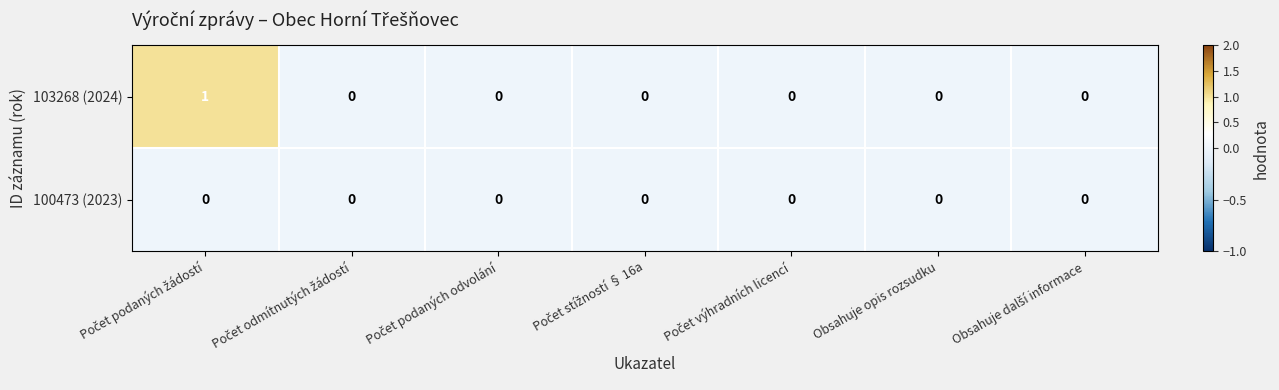

Reading left to right, list all the values displayed in this chart.

103268 (2024): 1	0	0	0	0	0	0
100473 (2023): 0	0	0	0	0	0	0